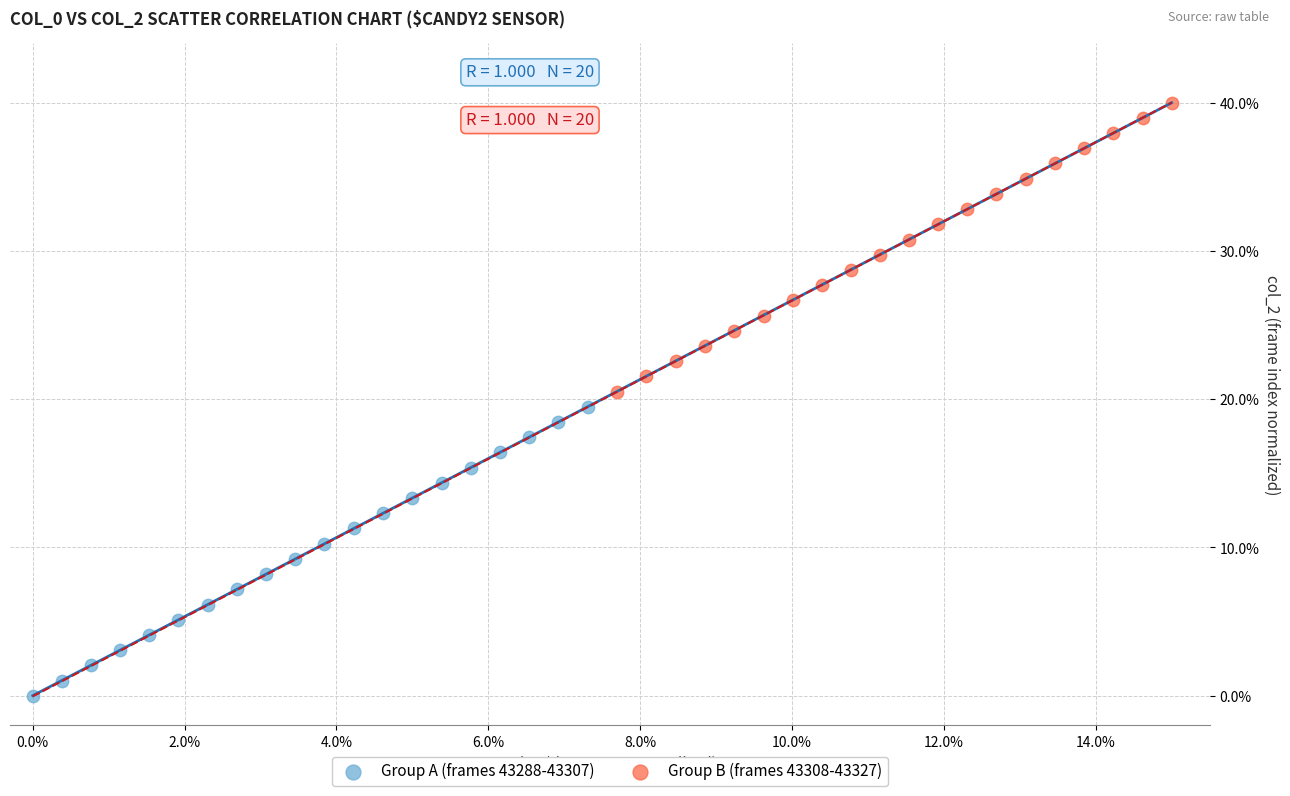

Which series contains the highest Y value?

Group B (frames 43308-43327)